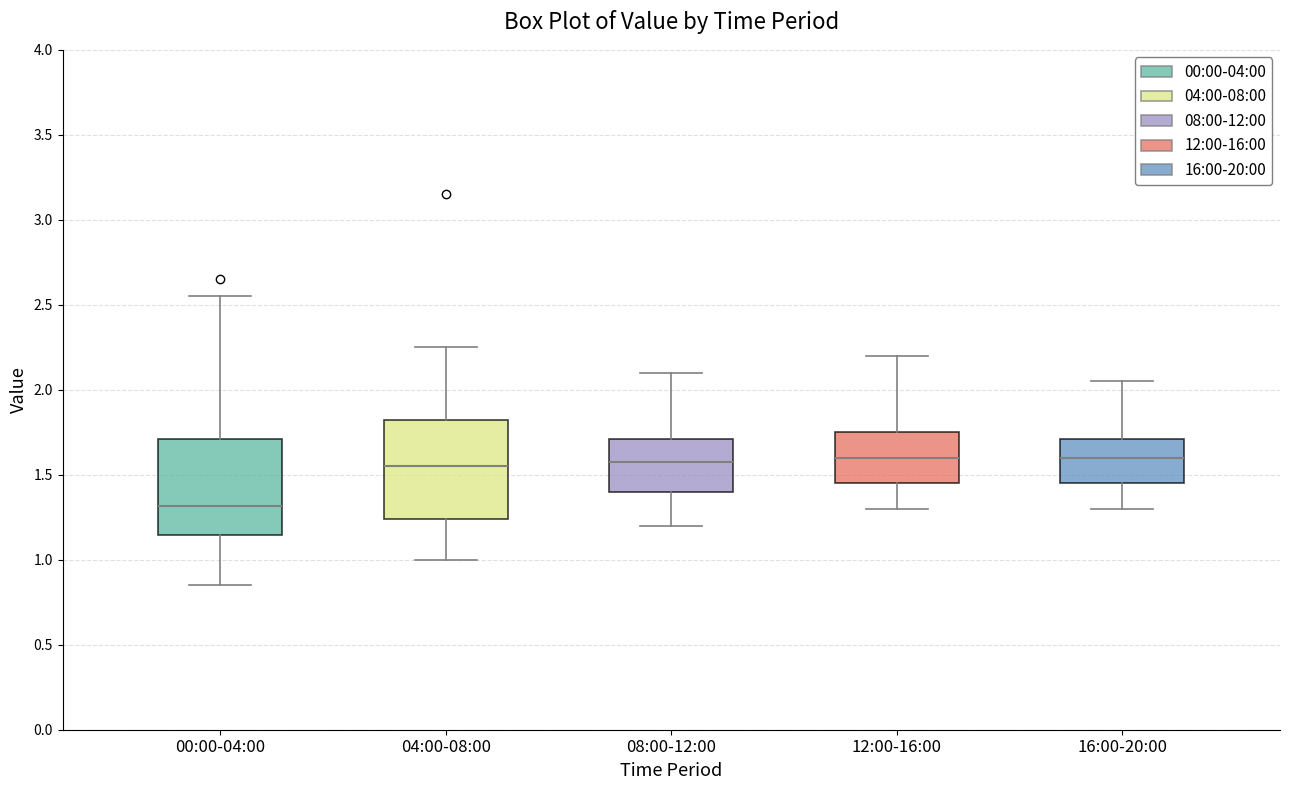

Reading left to right, transcribe this box plot: for each box, give where its median line is, the range the box spans, and where its two whiskers end, as read against the y-axis. The values are not printed on the chart, so give them approximately, as read against the axis.

00:00-04:00: median 1.30, box 1.15 to 1.70, whiskers 0.85 to 2.55
04:00-08:00: median 1.55, box 1.25 to 1.85, whiskers 1.00 to 2.25
08:00-12:00: median 1.60, box 1.40 to 1.70, whiskers 1.20 to 2.10
12:00-16:00: median 1.60, box 1.45 to 1.75, whiskers 1.30 to 2.20
16:00-20:00: median 1.60, box 1.45 to 1.70, whiskers 1.30 to 2.05